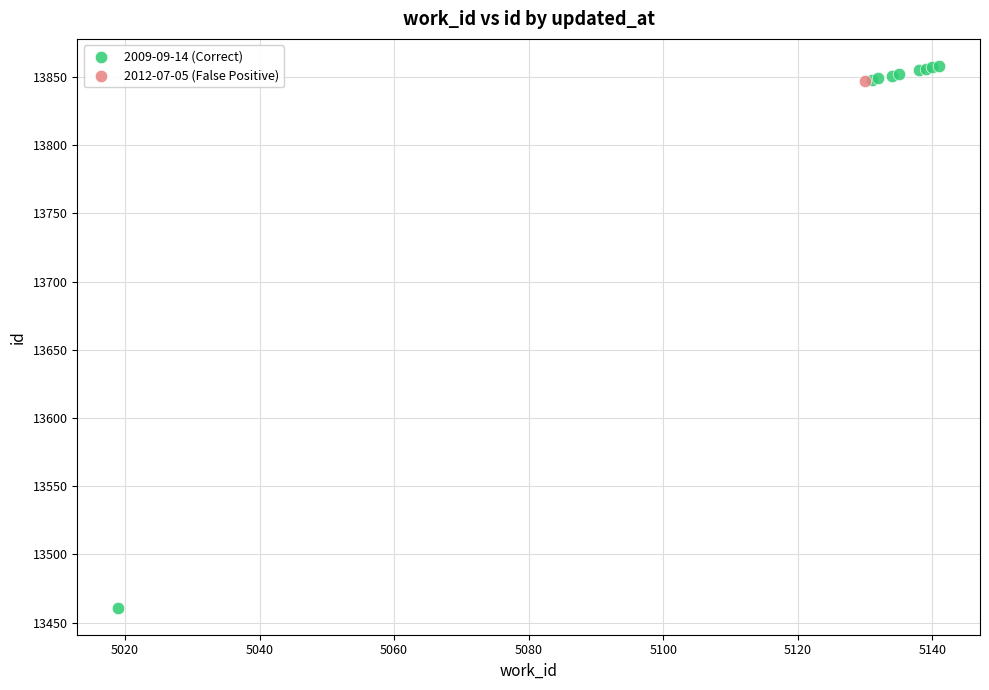

What are all the series names shown in the legend?

2009-09-14 (Correct), 2012-07-05 (False Positive)